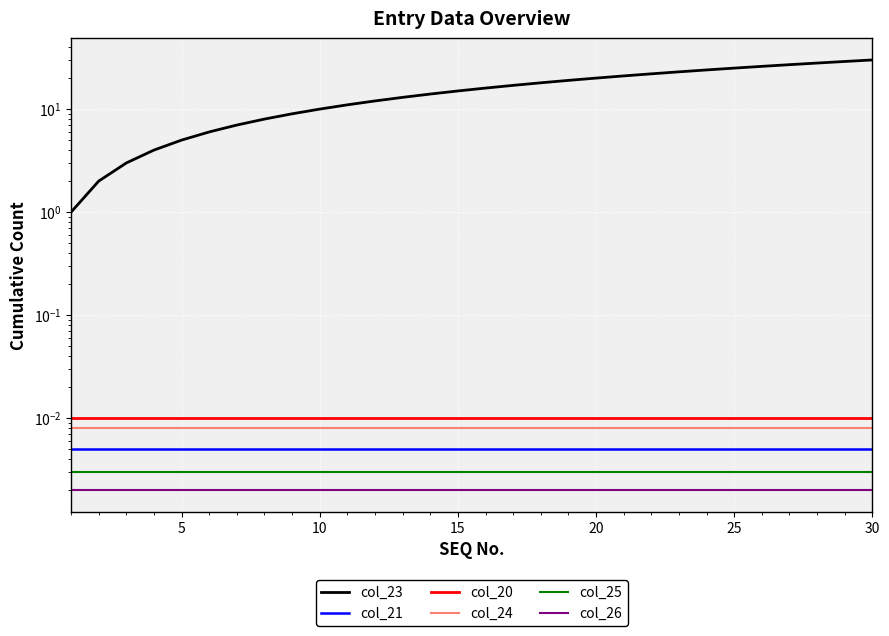

True or false: col_21 and col_26 intersect in this chart.

False